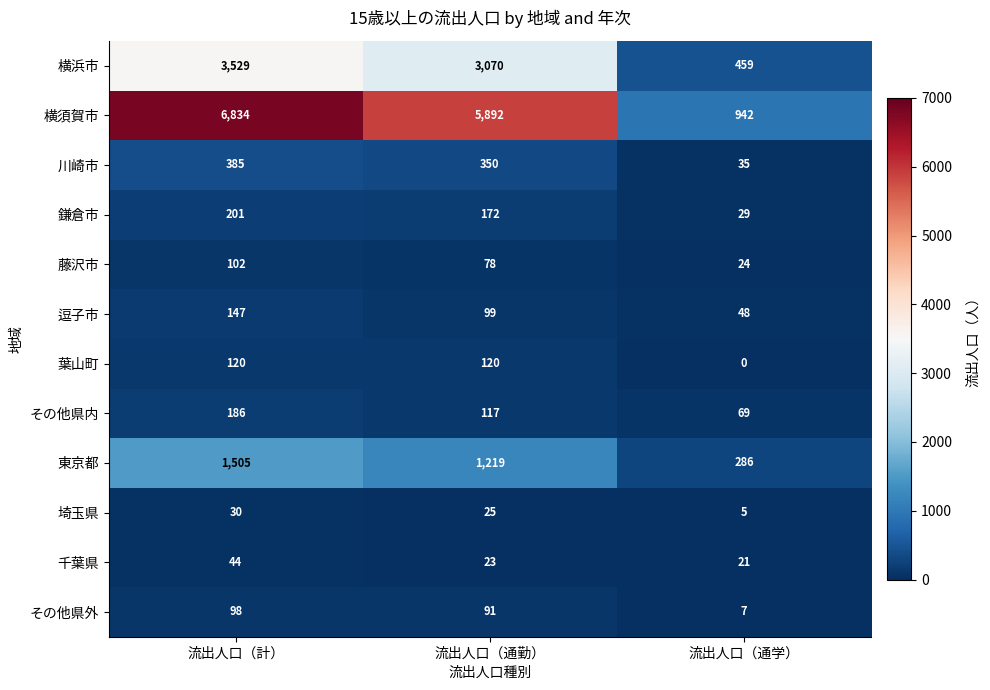

What is the difference between the highest and lowest values at 流出人口（通学）?

942